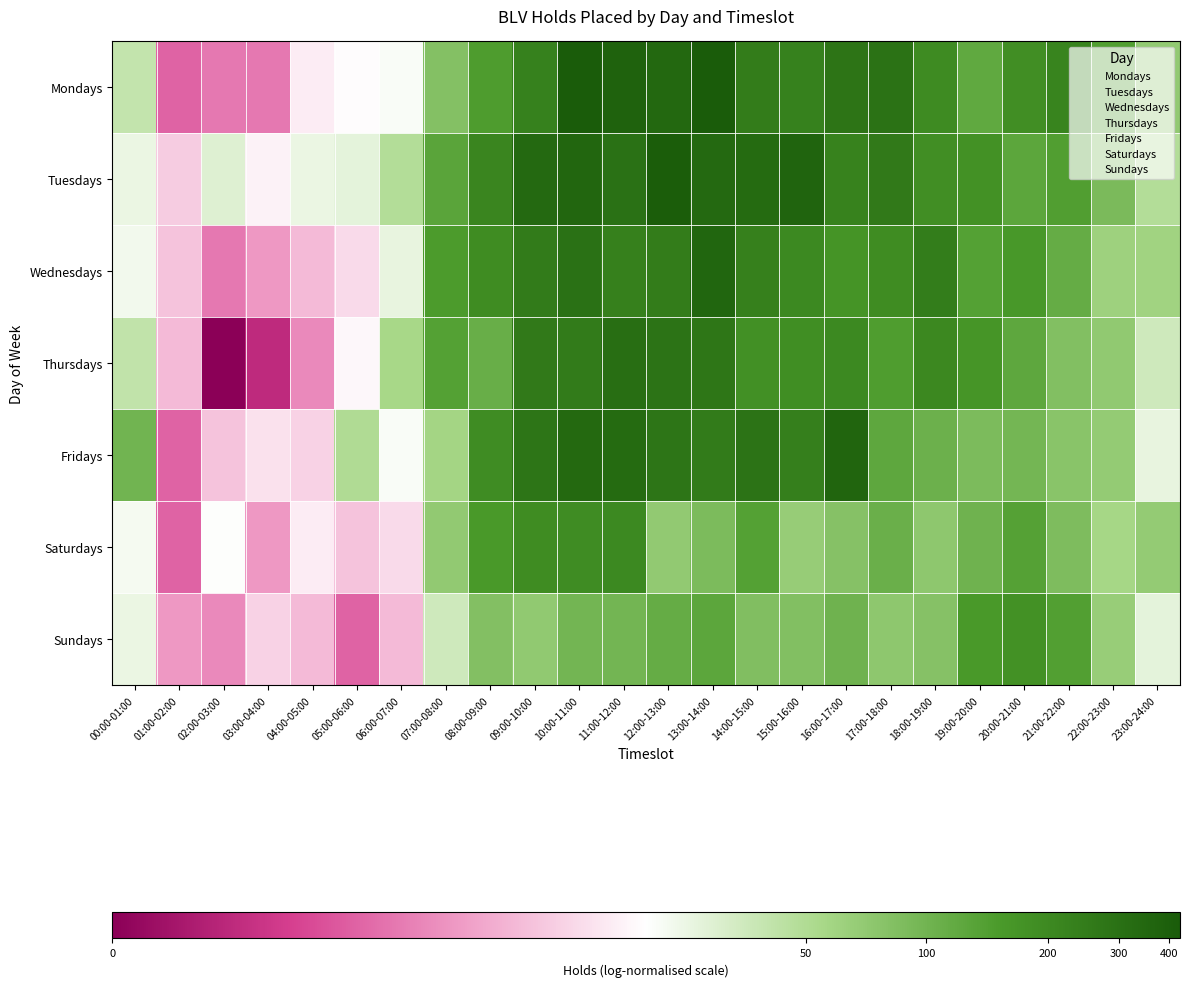

Reading right to left, what are all the values shown in this chart?

Mondays: 23:00-24:00=4.3	22:00-23:00=4.9	21:00-22:00=5.4	20:00-21:00=5.2	19:00-20:00=4.8	18:00-19:00=5.3	17:00-18:00=5.7	16:00-17:00=5.6	15:00-16:00=5.4	14:00-15:00=5.5	13:00-14:00=6.0	12:00-13:00=5.8	11:00-12:00=5.9	10:00-11:00=6.1	09:00-10:00=5.4	08:00-09:00=5.0	07:00-08:00=4.4	06:00-07:00=3.1	05:00-06:00=3.0	04:00-05:00=2.8	03:00-04:00=1.6	02:00-03:00=1.6	01:00-02:00=1.4	00:00-01:00=3.7
Tuesdays: 23:00-24:00=3.9	22:00-23:00=4.5	21:00-22:00=5.0	20:00-21:00=4.8	19:00-20:00=5.2	18:00-19:00=5.2	17:00-18:00=5.6	16:00-17:00=5.4	15:00-16:00=5.9	14:00-15:00=5.8	13:00-14:00=5.8	12:00-13:00=6.0	11:00-12:00=5.7	10:00-11:00=5.9	09:00-10:00=5.8	08:00-09:00=5.4	07:00-08:00=4.9	06:00-07:00=3.9	05:00-06:00=3.3	04:00-05:00=3.3	03:00-04:00=2.9	02:00-03:00=3.4	01:00-02:00=2.5	00:00-01:00=3.3
Wednesdays: 23:00-24:00=4.1	22:00-23:00=4.1	21:00-22:00=4.7	20:00-21:00=5.1	19:00-20:00=4.9	18:00-19:00=5.5	17:00-18:00=5.3	16:00-17:00=5.1	15:00-16:00=5.3	14:00-15:00=5.5	13:00-14:00=5.9	12:00-13:00=5.5	11:00-12:00=5.5	10:00-11:00=5.7	09:00-10:00=5.5	08:00-09:00=5.3	07:00-08:00=5.0	06:00-07:00=3.3	05:00-06:00=2.6	04:00-05:00=2.3	03:00-04:00=1.9	02:00-03:00=1.6	01:00-02:00=2.4	00:00-01:00=3.2
Thursdays: 23:00-24:00=3.6	22:00-23:00=4.3	21:00-22:00=4.4	20:00-21:00=4.8	19:00-20:00=5.1	18:00-19:00=5.3	17:00-18:00=5.0	16:00-17:00=5.3	15:00-16:00=5.2	14:00-15:00=5.2	13:00-14:00=5.6	12:00-13:00=5.7	11:00-12:00=5.7	10:00-11:00=5.5	09:00-10:00=5.6	08:00-09:00=4.7	07:00-08:00=4.9	06:00-07:00=4.0	05:00-06:00=2.9	04:00-05:00=1.8	03:00-04:00=0.7	02:00-03:00=0.0	01:00-02:00=2.3	00:00-01:00=3.7
Fridays: 23:00-24:00=3.3	22:00-23:00=4.2	21:00-22:00=4.4	20:00-21:00=4.6	19:00-20:00=4.5	18:00-19:00=4.7	17:00-18:00=4.8	16:00-17:00=5.9	15:00-16:00=5.5	14:00-15:00=5.7	13:00-14:00=5.5	12:00-13:00=5.6	11:00-12:00=5.8	10:00-11:00=5.8	09:00-10:00=5.6	08:00-09:00=5.3	07:00-08:00=4.1	06:00-07:00=3.1	05:00-06:00=3.9	04:00-05:00=2.6	03:00-04:00=2.7	02:00-03:00=2.4	01:00-02:00=1.4	00:00-01:00=4.6
Saturdays: 23:00-24:00=4.2	22:00-23:00=4.0	21:00-22:00=4.5	20:00-21:00=4.9	19:00-20:00=4.6	18:00-19:00=4.3	17:00-18:00=4.7	16:00-17:00=4.4	15:00-16:00=4.2	14:00-15:00=4.9	13:00-14:00=4.5	12:00-13:00=4.3	11:00-12:00=5.3	10:00-11:00=5.3	09:00-10:00=5.3	08:00-09:00=5.0	07:00-08:00=4.3	06:00-07:00=2.6	05:00-06:00=2.4	04:00-05:00=2.8	03:00-04:00=1.9	02:00-03:00=3.0	01:00-02:00=1.4	00:00-01:00=3.1
Sundays: 23:00-24:00=3.3	22:00-23:00=4.2	21:00-22:00=4.9	20:00-21:00=5.2	19:00-20:00=5.1	18:00-19:00=4.4	17:00-18:00=4.3	16:00-17:00=4.6	15:00-16:00=4.4	14:00-15:00=4.5	13:00-14:00=4.8	12:00-13:00=4.7	11:00-12:00=4.6	10:00-11:00=4.6	09:00-10:00=4.3	08:00-09:00=4.4	07:00-08:00=3.6	06:00-07:00=2.3	05:00-06:00=1.4	04:00-05:00=2.3	03:00-04:00=2.6	02:00-03:00=1.8	01:00-02:00=1.9	00:00-01:00=3.3